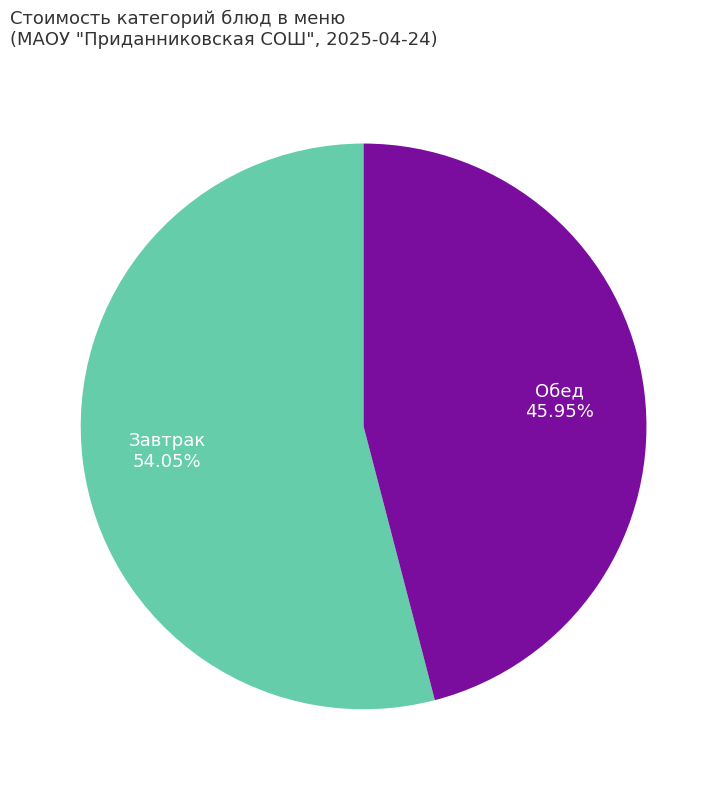

To the nearest percent, what is the average slice percentage?

50%